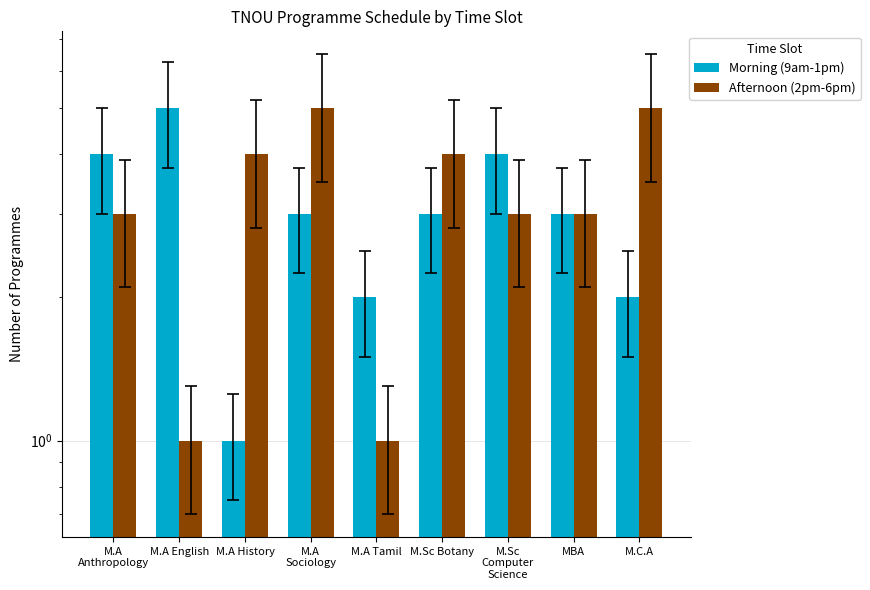

List the series in order of their peak value, lowest first.

Morning (9am-1pm), Afternoon (2pm-6pm)